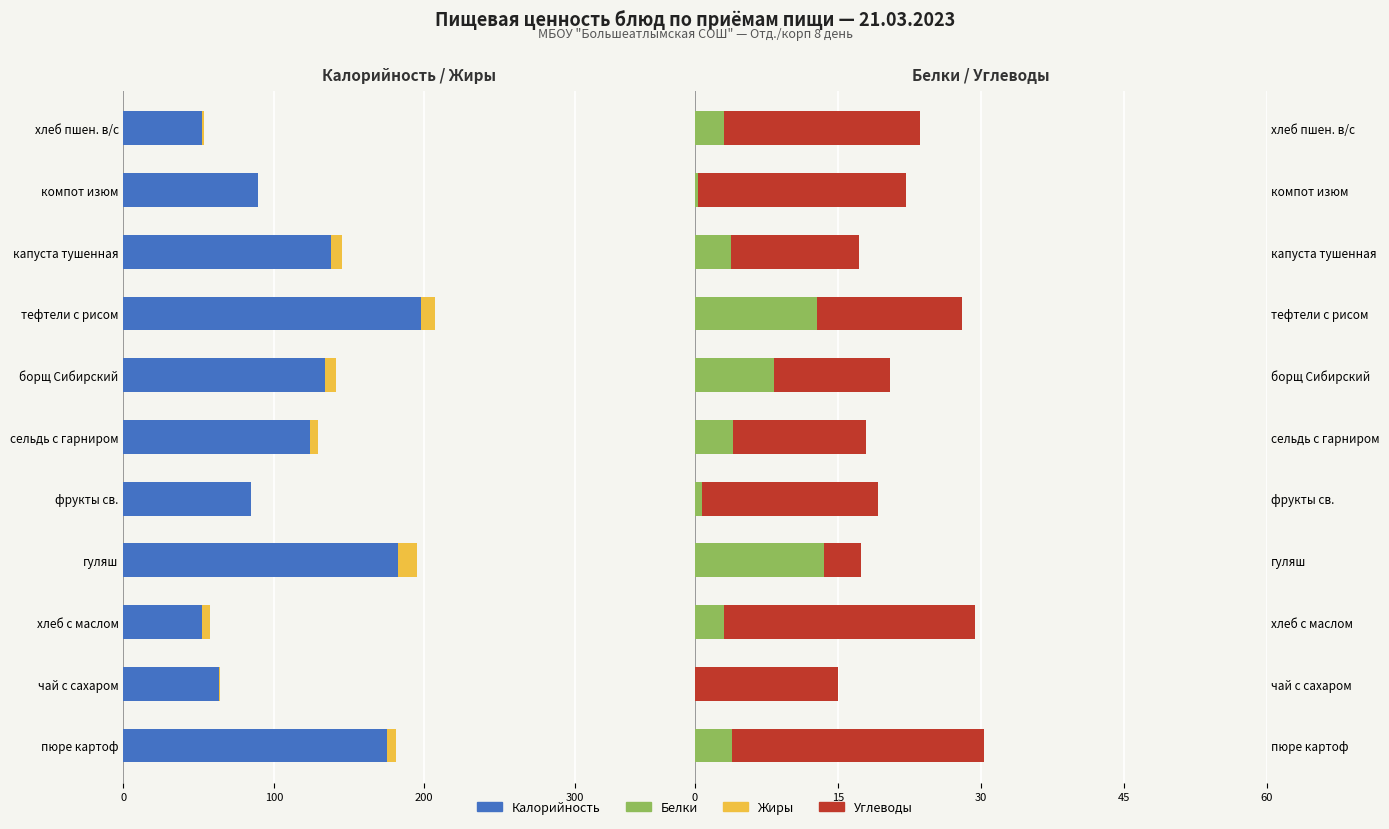

What is the difference between the highest and lowest values at фрукты св.?

103.1